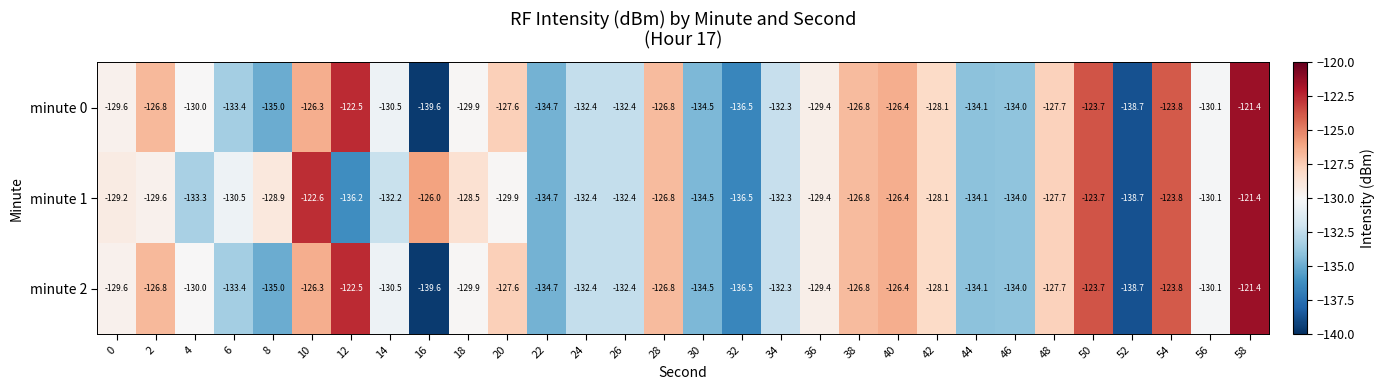

The value of minute 2 at 58 is -121.4. True or false?

True